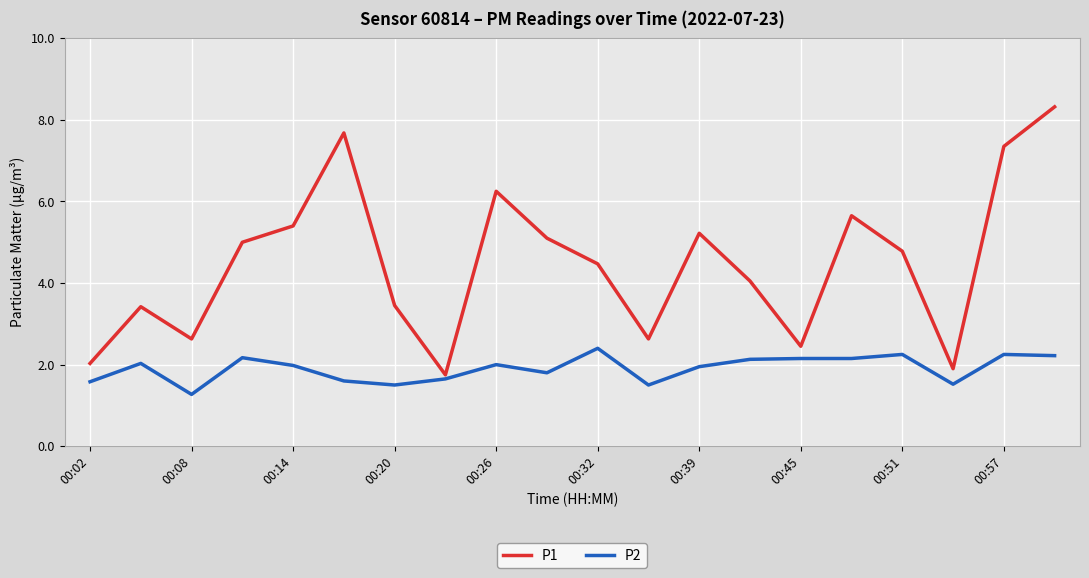

Which series has the largest total across all categories?

P1